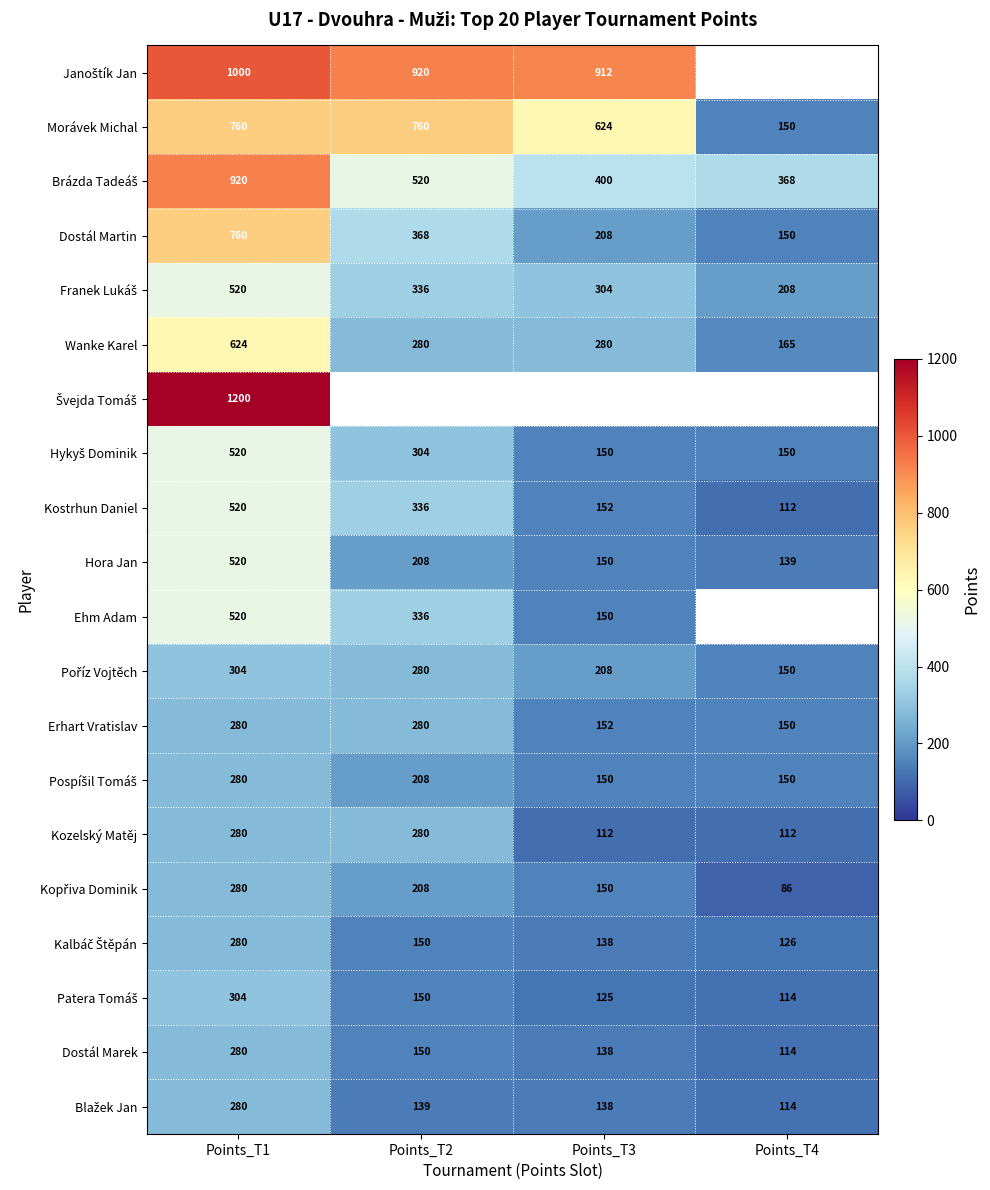

What is the lowest value of the Hora Jan series?

139